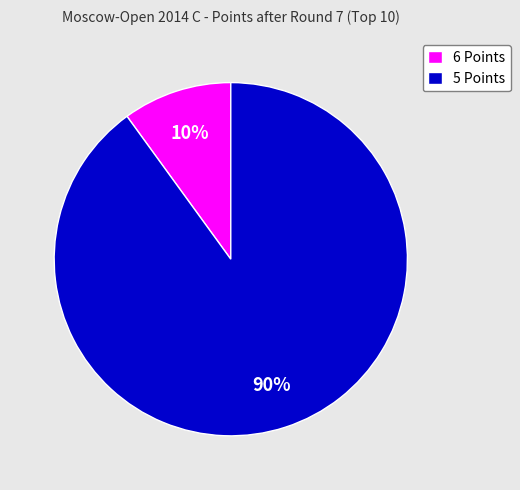

To the nearest percent, what is the difference between the largest and smallest slice percentages?

80%